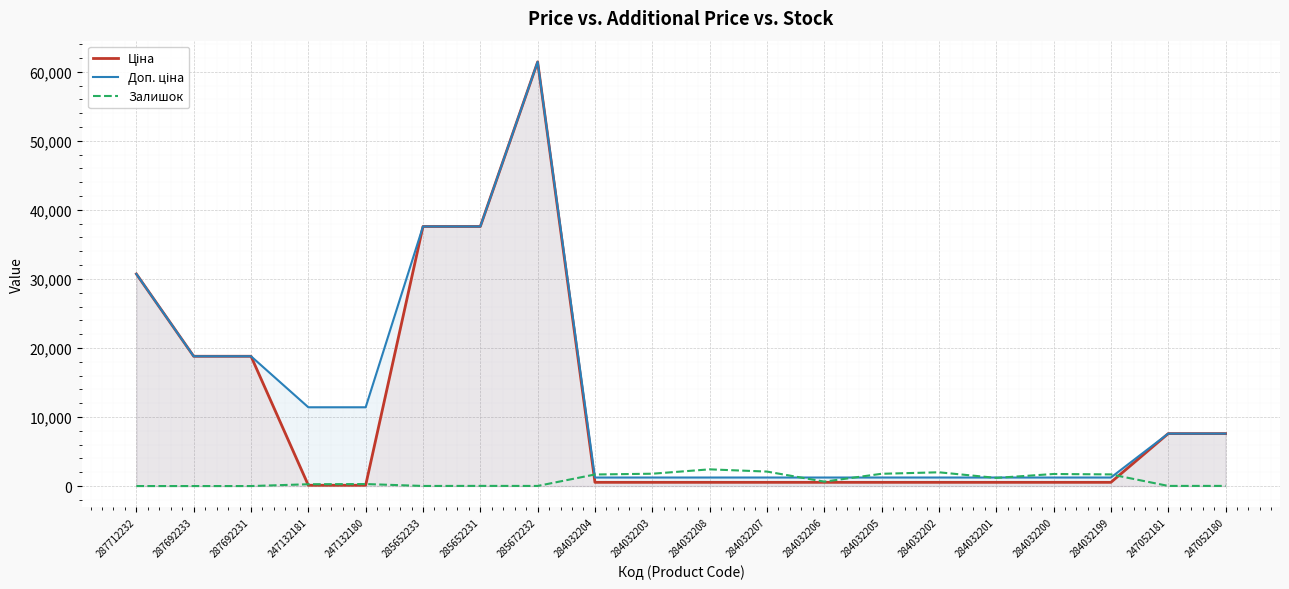

What is the total value across all series at 287712232?

61434.3